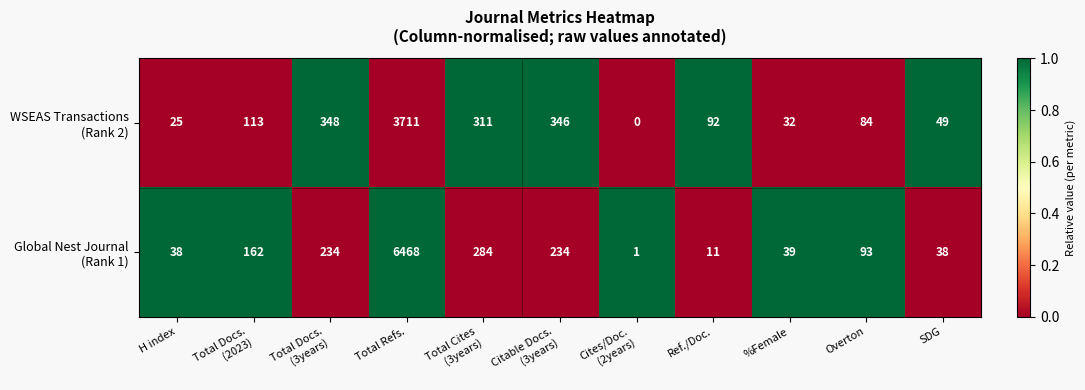

What is the total value across all series at SDG?

87